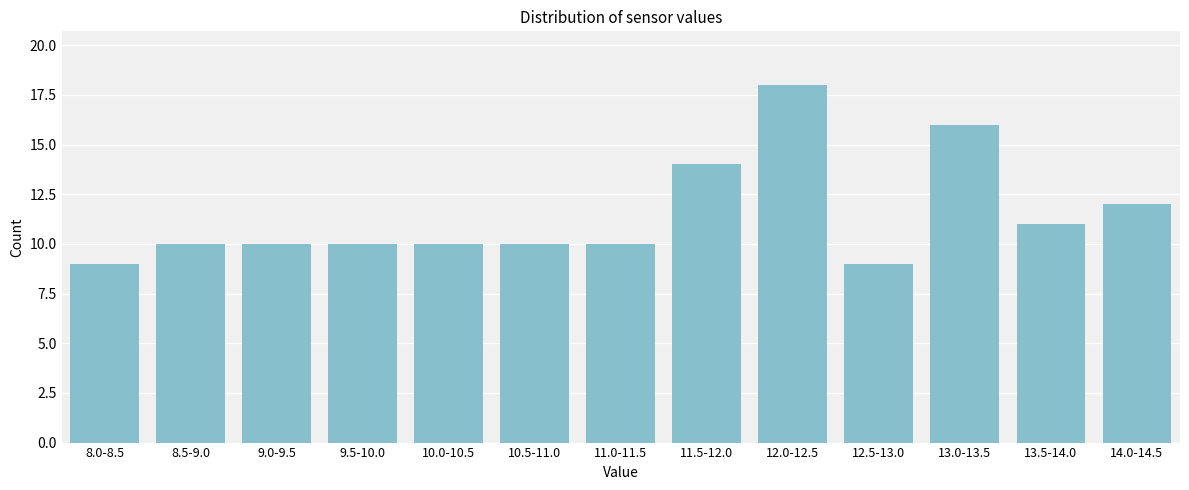

Reading left to right, extract all data points from this chart.

9	10	10	10	10	10	10	14	18	9	16	11	12